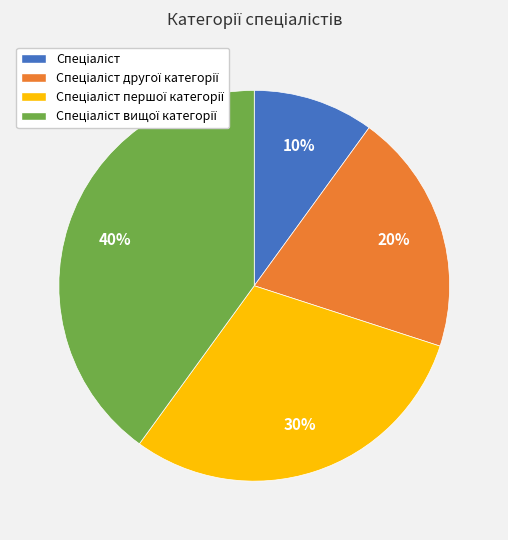

Is there any slice that represents more than half of the pie?

No